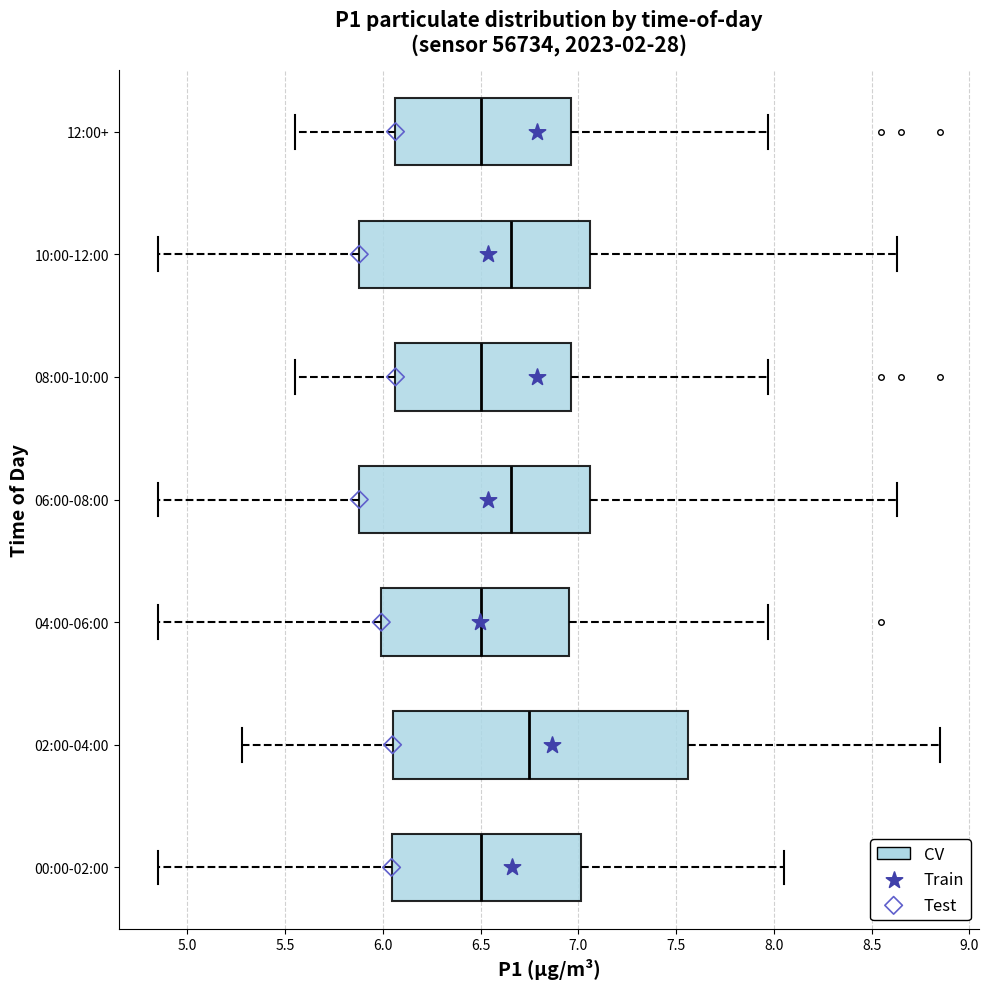

Reading bottom to top, read every box against the x-axis: the position of its median line, the range the box covers, and the ends of its whiskers. The values are not printed on the chart, so give them approximately, as read against the axis.

00:00-02:00: median 6.50, box 6.05 to 7.00, whiskers 4.85 to 8.05
02:00-04:00: median 6.75, box 6.05 to 7.55, whiskers 5.30 to 8.85
04:00-06:00: median 6.50, box 6.00 to 6.95, whiskers 4.85 to 7.95
06:00-08:00: median 6.65, box 5.90 to 7.05, whiskers 4.85 to 8.65
08:00-10:00: median 6.50, box 6.05 to 6.95, whiskers 5.55 to 7.95
10:00-12:00: median 6.65, box 5.90 to 7.05, whiskers 4.85 to 8.65
12:00+: median 6.50, box 6.05 to 6.95, whiskers 5.55 to 7.95